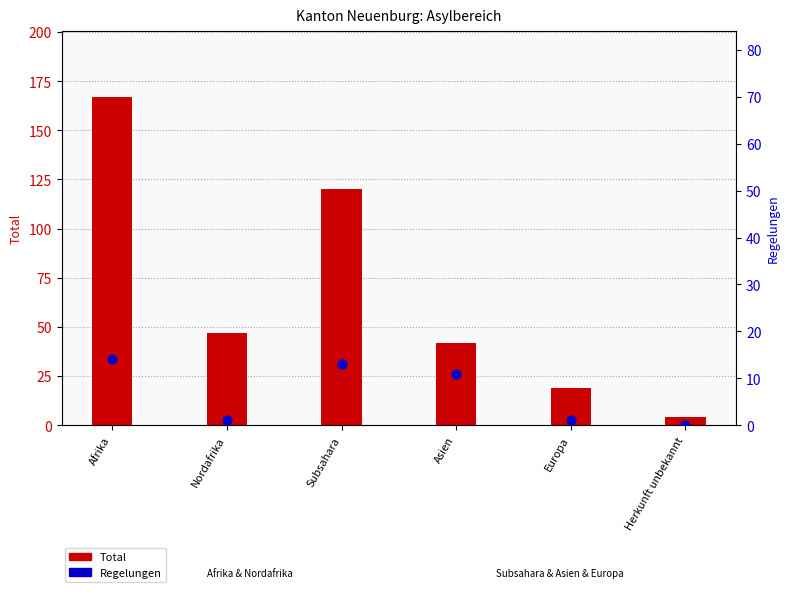

What are all the series names shown in the legend?

Total (bar), Regelungen (dot)